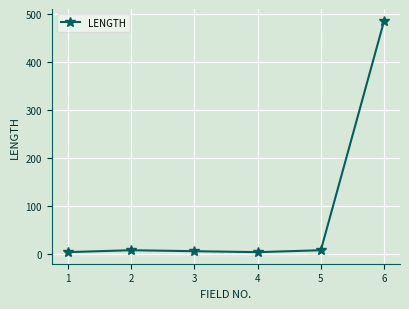

True or false: the data has more than 0 interior local peaks.

True